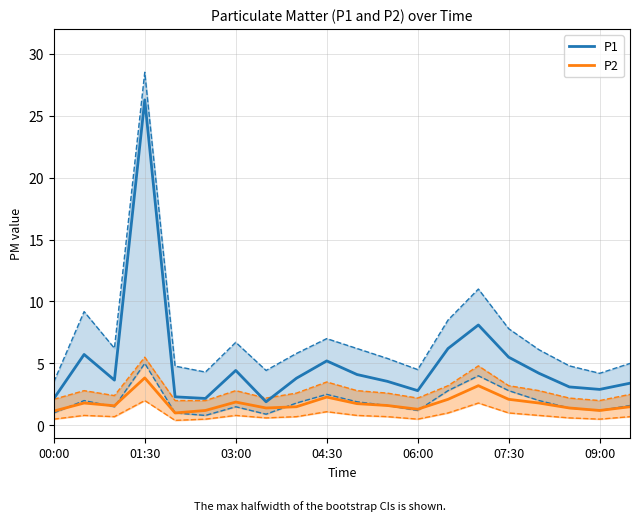

True or false: P2 and P1 intersect in this chart.

False